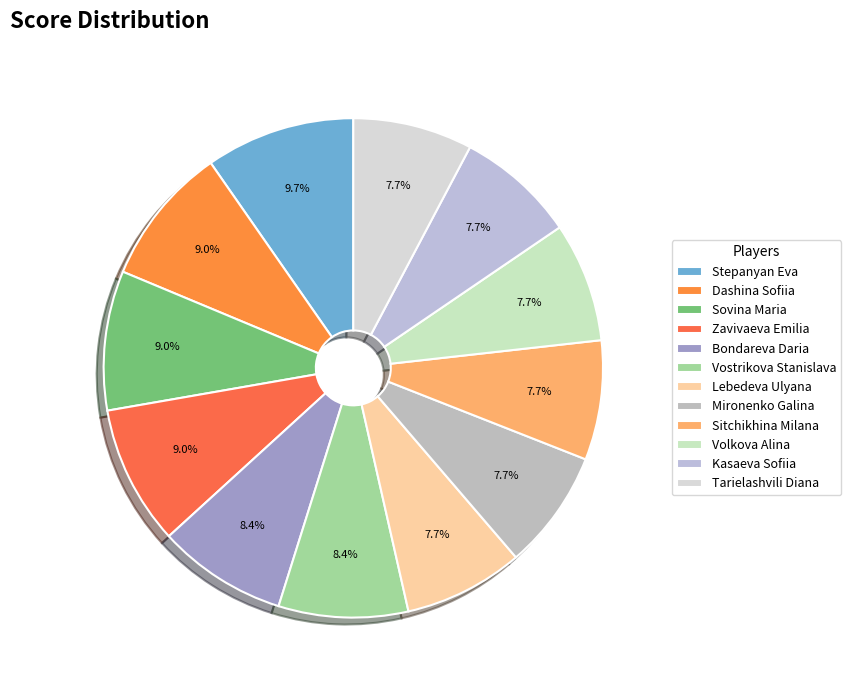

How many slices are in this pie chart?

12